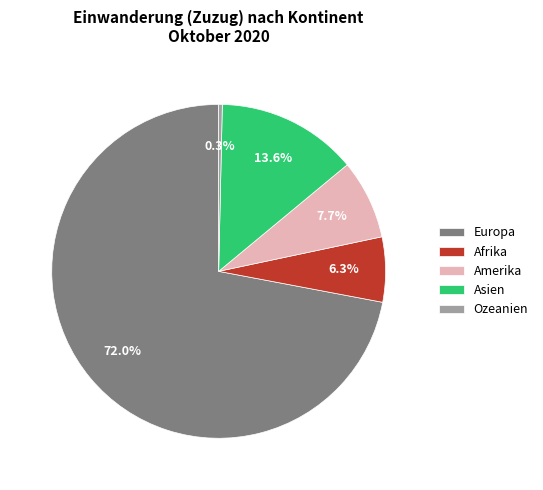

Rank the categories by value from lowest to highest.

Ozeanien, Afrika, Amerika, Asien, Europa